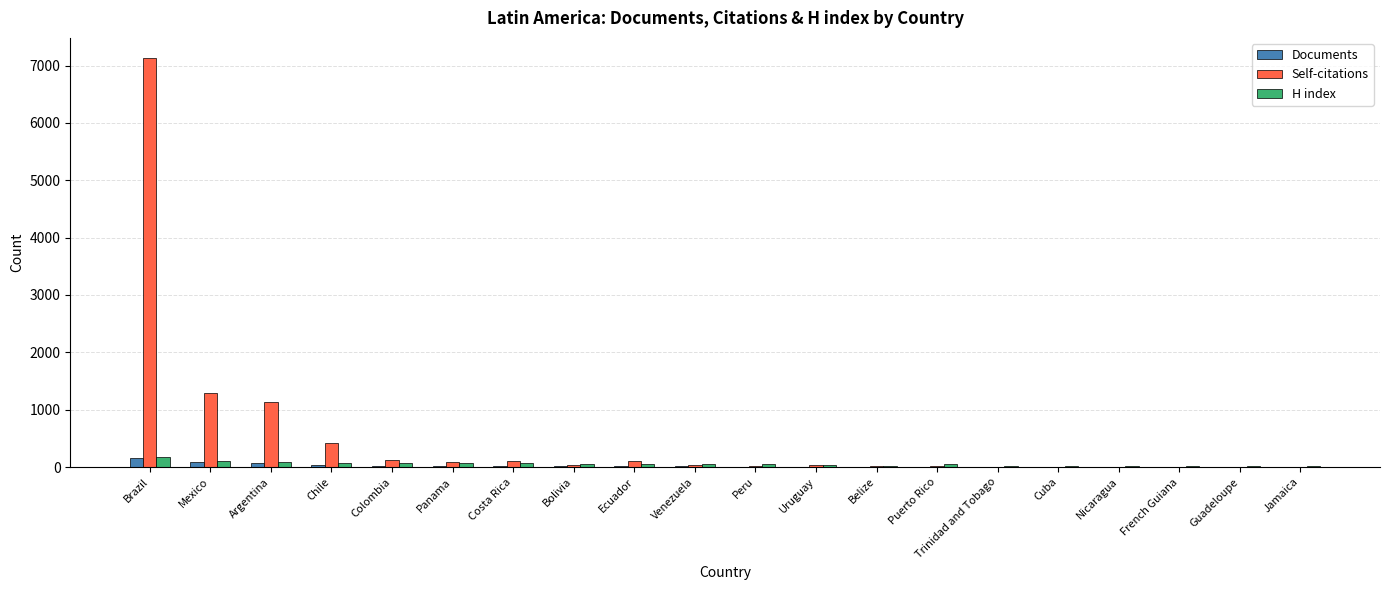

How many categories are shown in the chart?

20